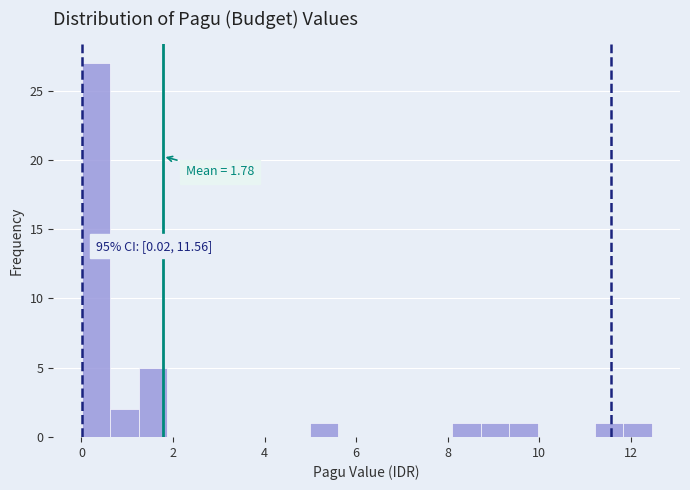

Read against the x-axis, roughly where is the centre of the tallest bar?

0.4